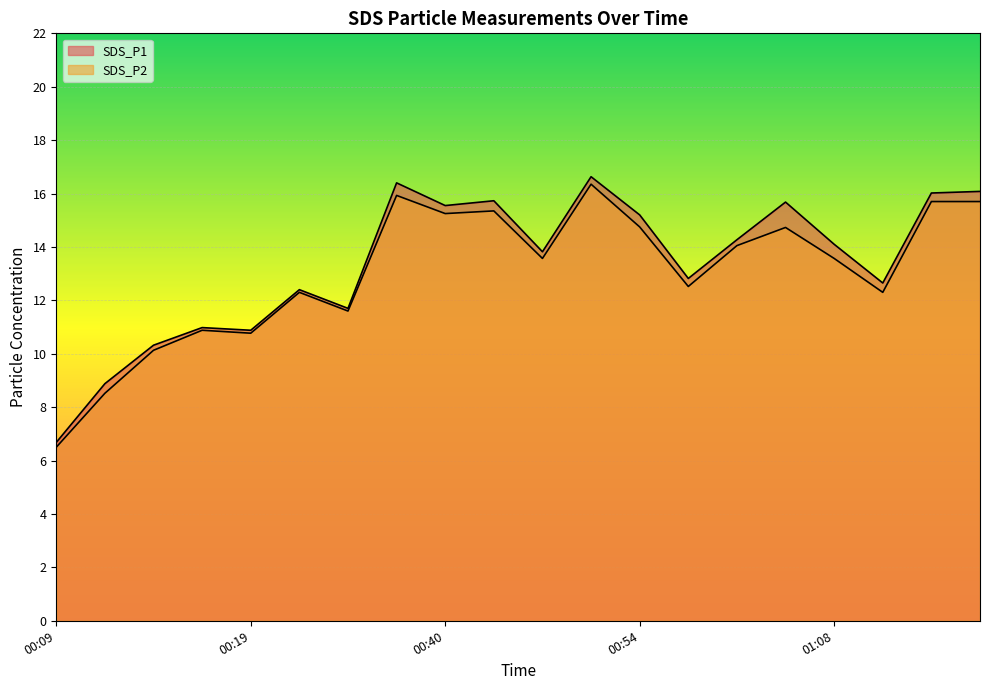

How many lines are shown in the chart?

2